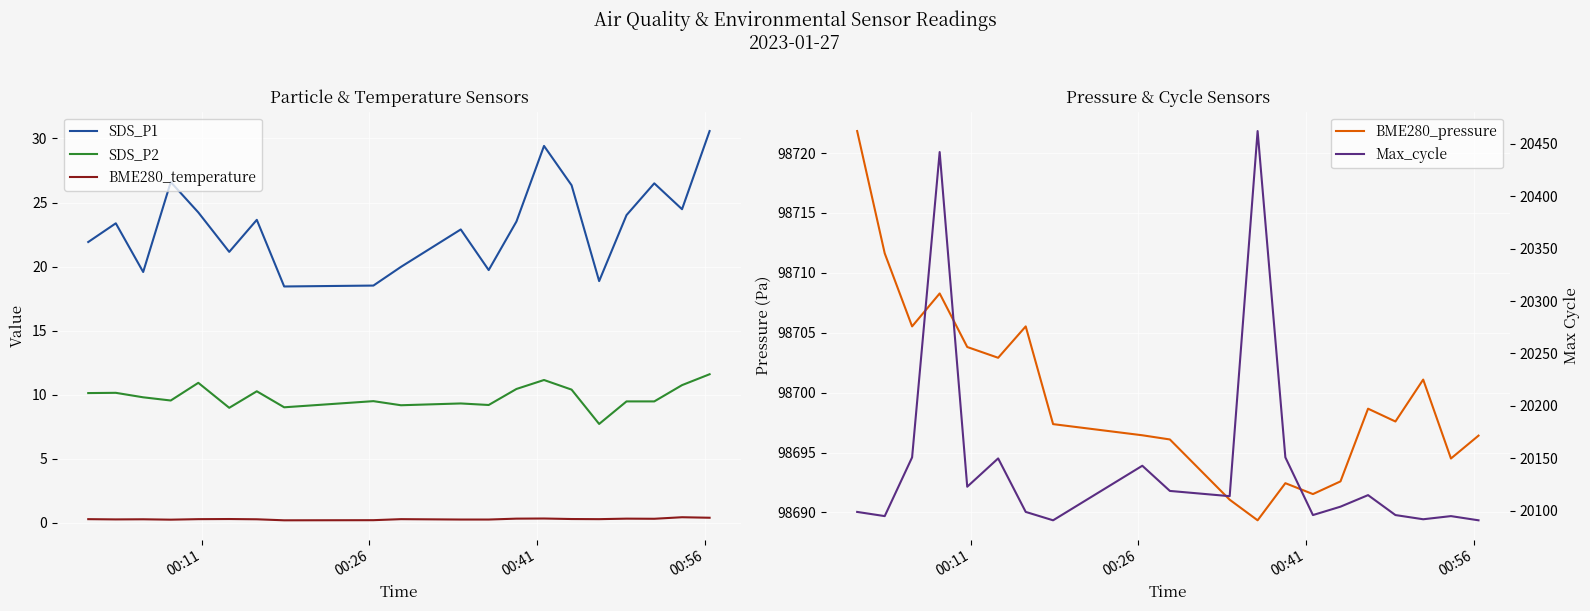

True or false: BME280_temperature and SDS_P2 intersect in this chart.

False